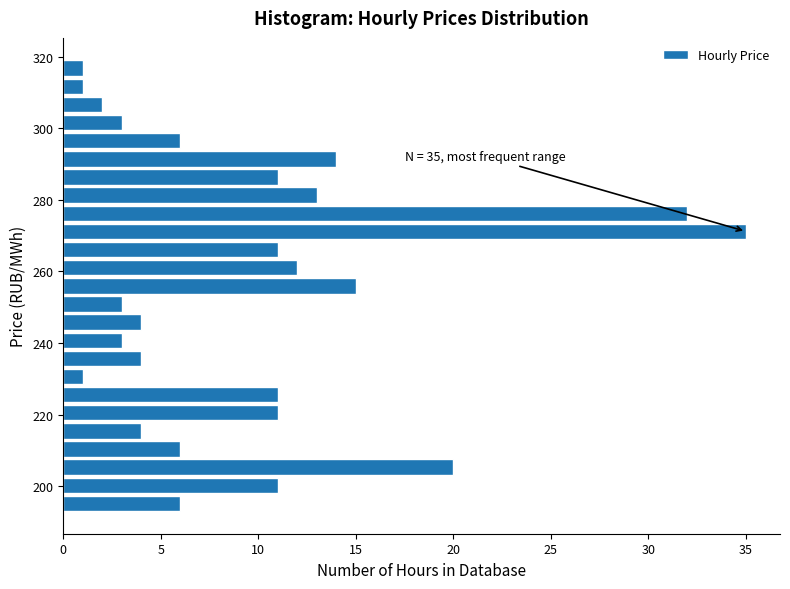

Read against the y-axis, roughly where is the centre of the longest bar?

272